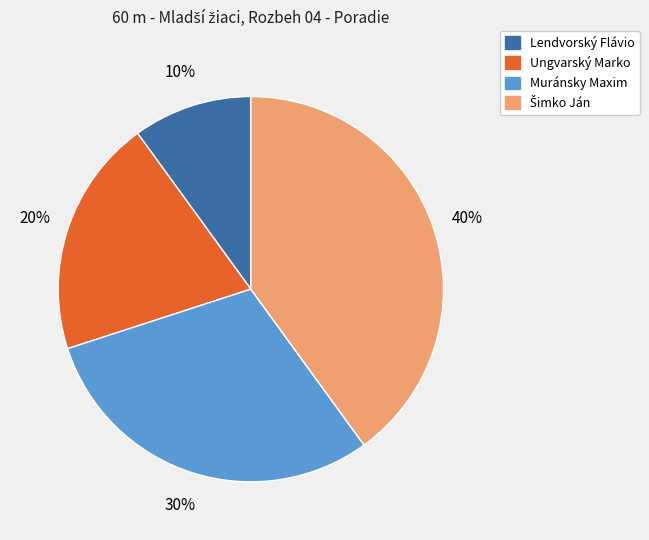

Which category has the smallest portion of the pie?

Lendvorský Flávio